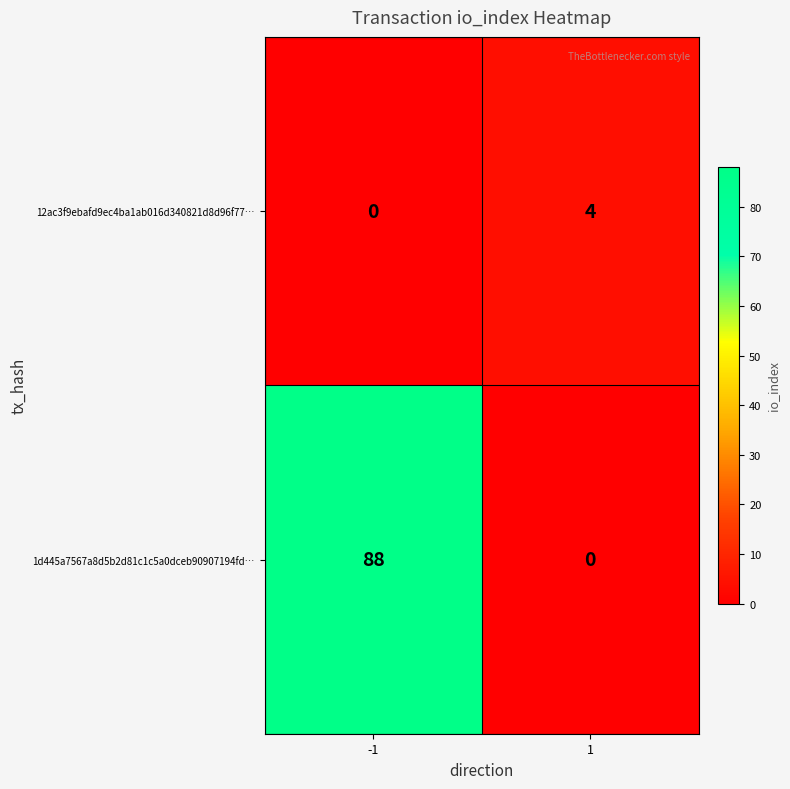

What is the difference between the maximum and minimum values in the 12ac3f9ebafd9ec4ba1ab016d340821d8d96f77… series?

4